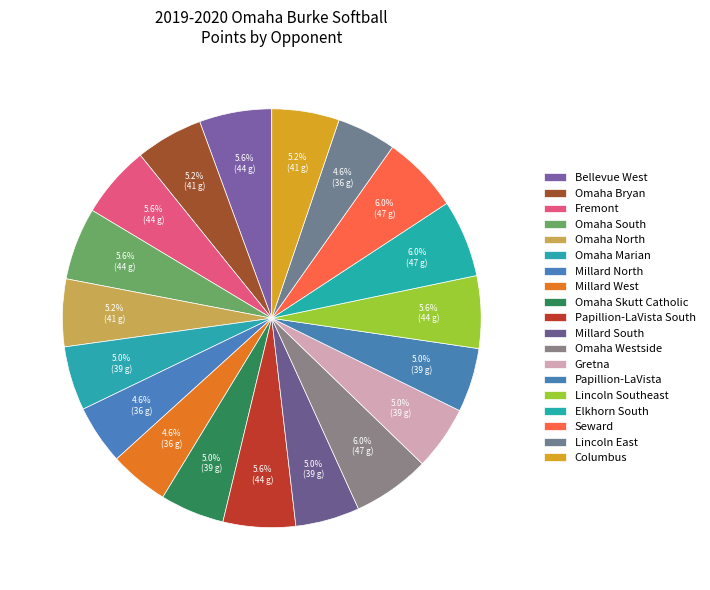

How many slices are in this pie chart?

19